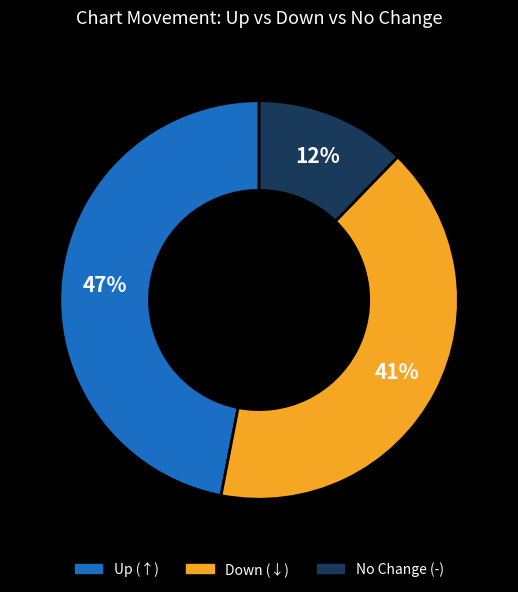

Is there any slice that represents more than half of the pie?

No